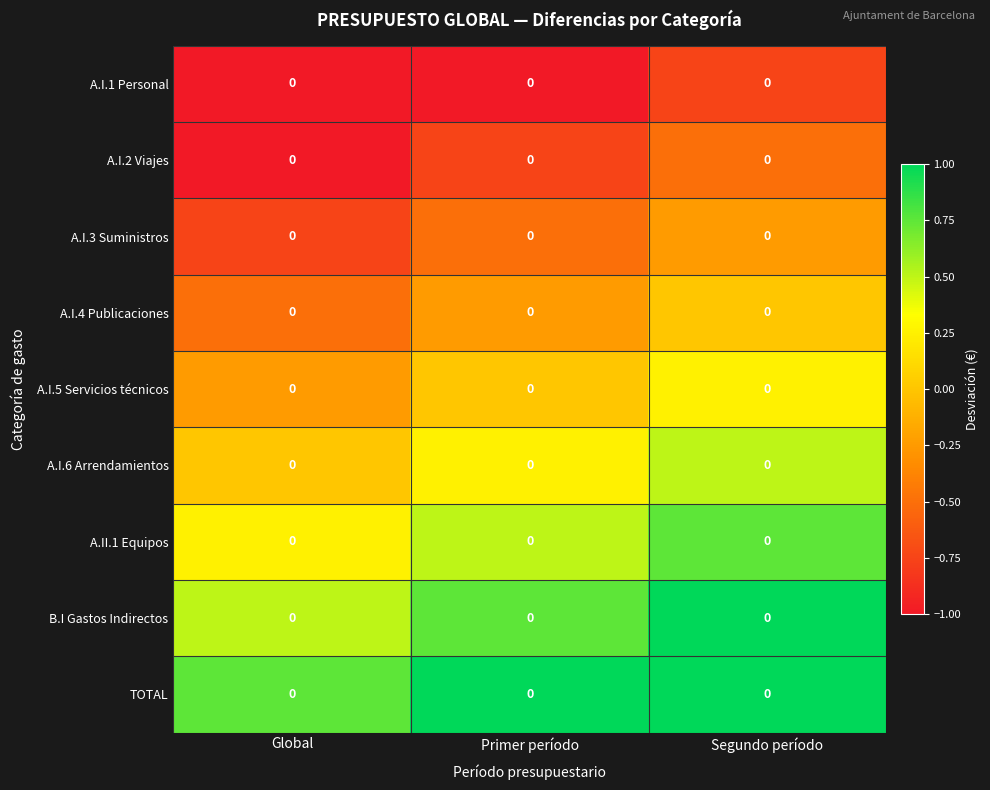

Rank the series at Primer período from highest to lowest value.

TOTAL, B.I Gastos Indirectos, A.II.1 Equipos, A.I.6 Arrendamientos, A.I.5 Servicios técnicos, A.I.4 Publicaciones, A.I.3 Suministros, A.I.2 Viajes, A.I.1 Personal